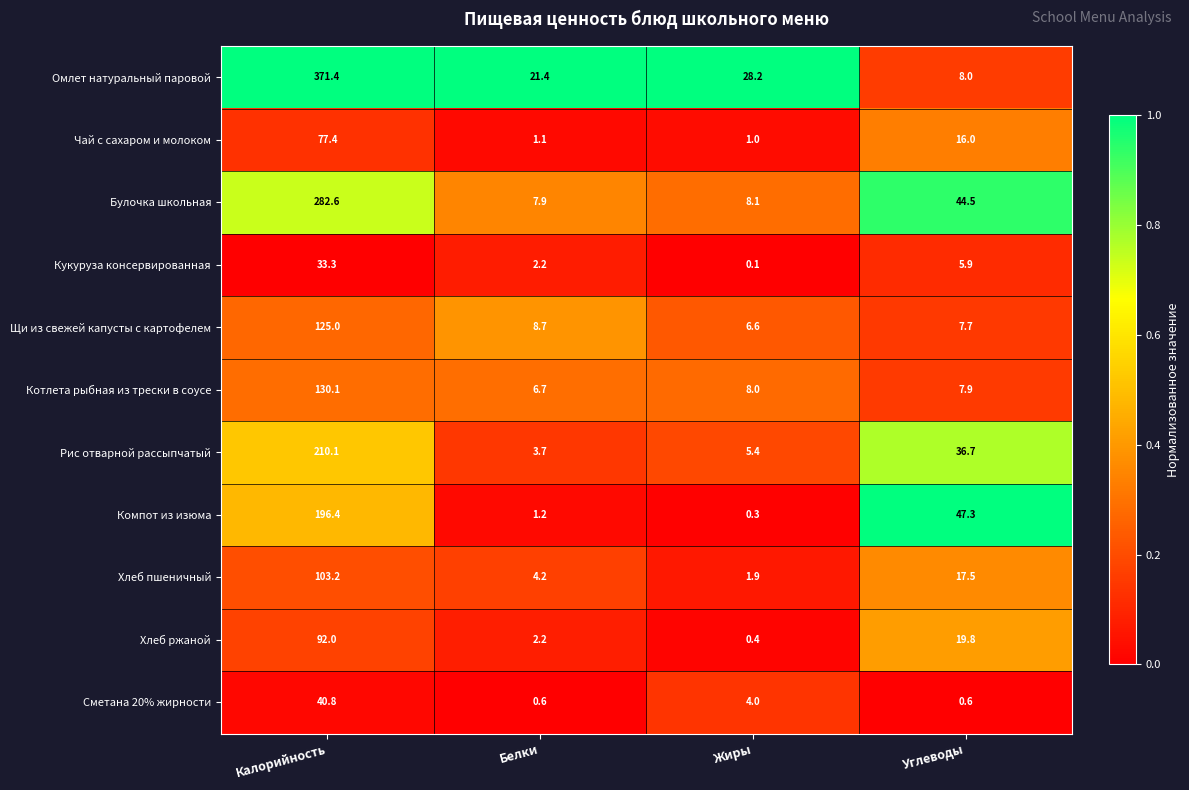

At Калорийность, list the series in order from smallest to largest.

Кукуруза консервированная, Сметана 20% жирности, Чай с сахаром и молоком, Хлеб ржаной, Хлеб пшеничный, Щи из свежей капусты с картофелем, Котлета рыбная из трески в соусе, Компот из изюма, Рис отварной рассыпчатый, Булочка школьная, Омлет натуральный паровой